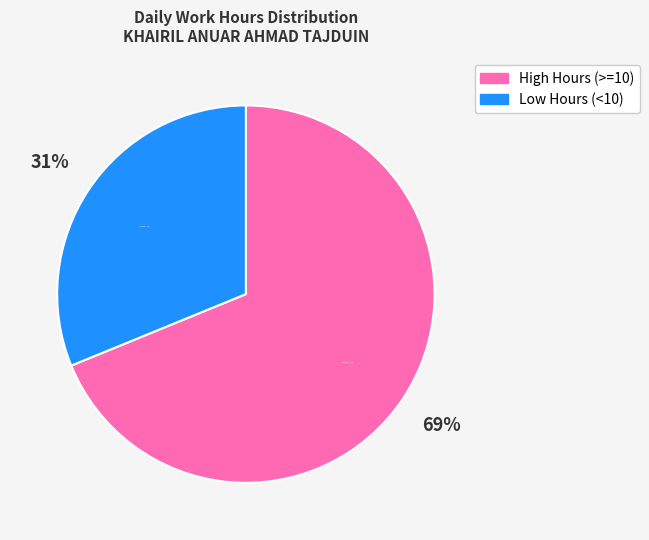

To the nearest percent, what is the average slice percentage?

50%